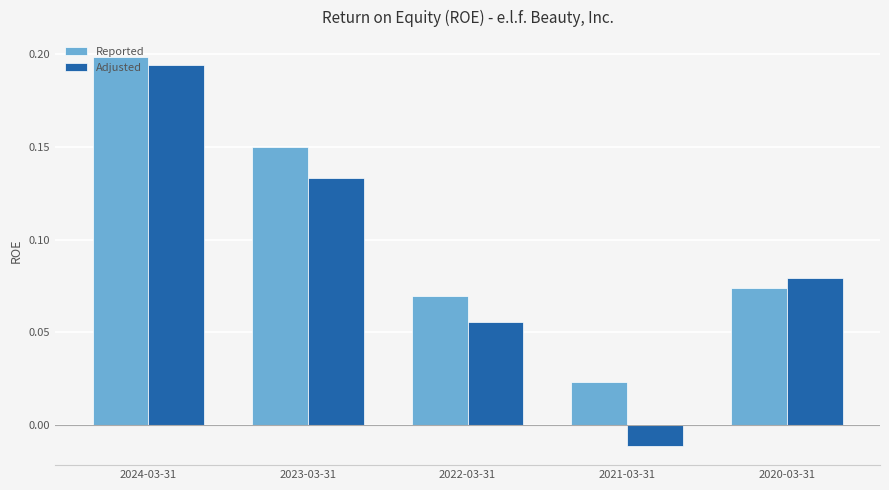

At which label does Reported reach its minimum?

2021-03-31